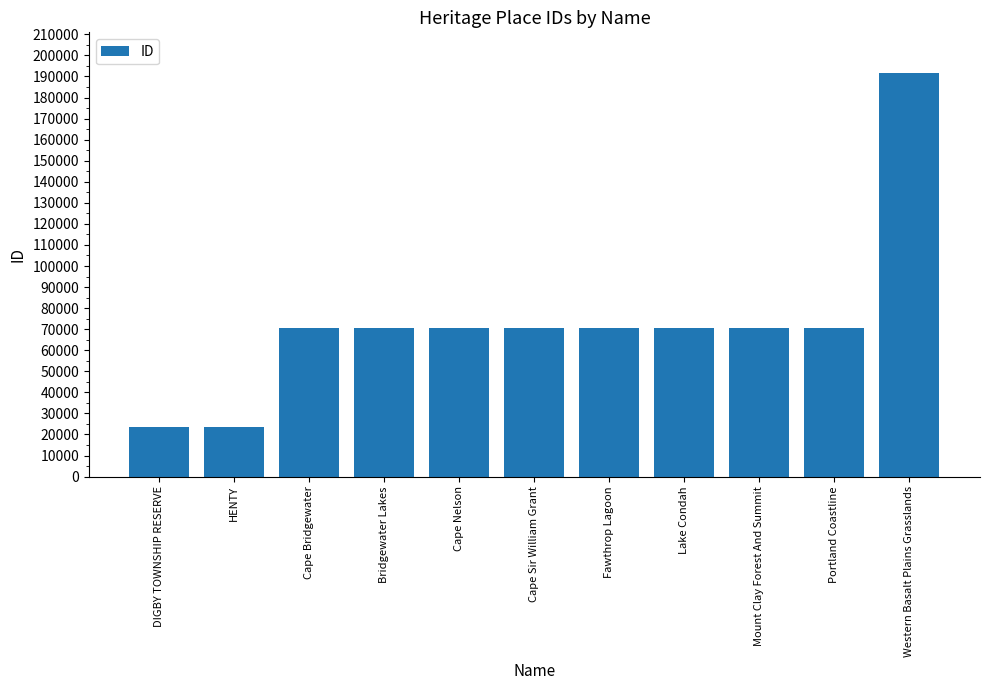

What is the change in value from Portland Coastline to Western Basalt Plains Grasslands?

+121388